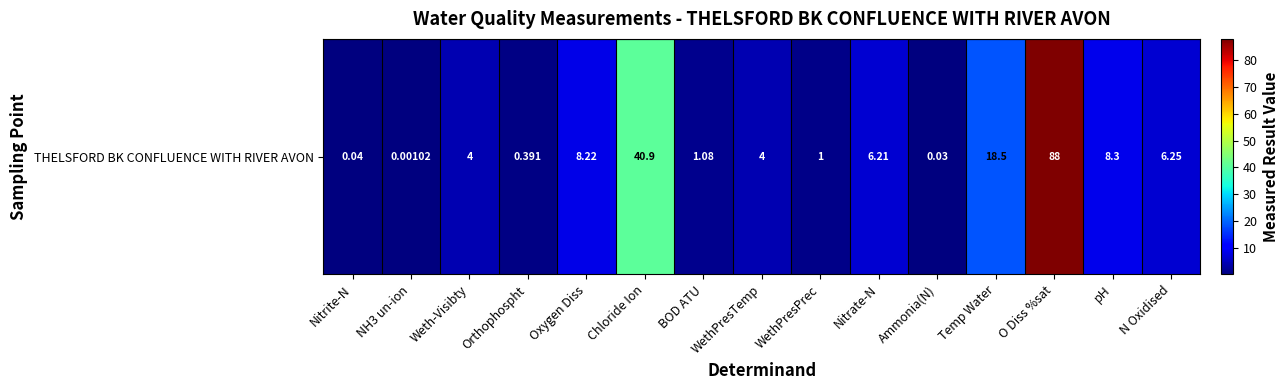

The chart shows a value of 0.0 at NH3 un-ion. True or false?

True